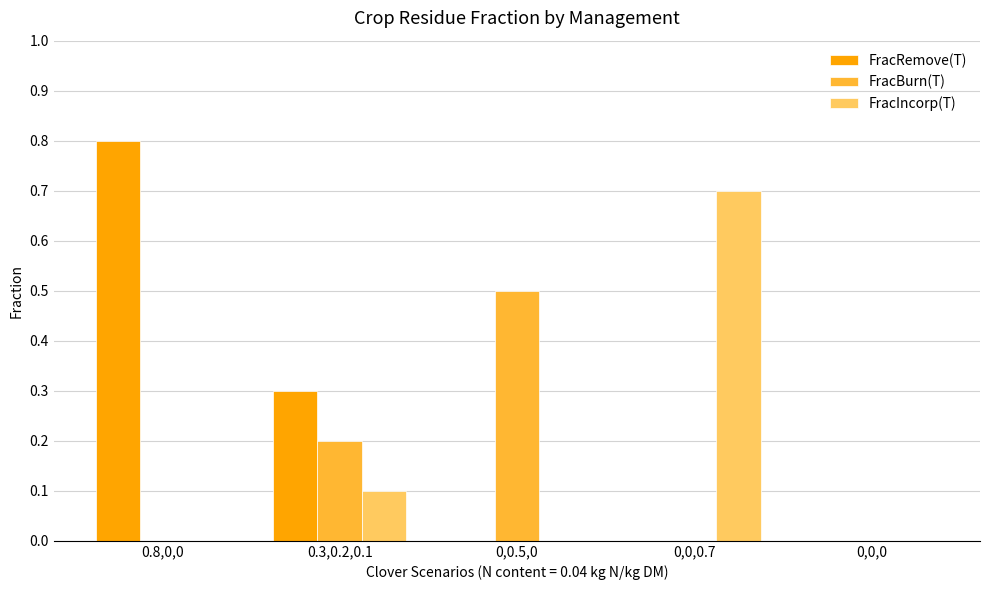

Which series changed the most between 0.3,0.2,0.1 and 0,0,0?

FracRemove(T)